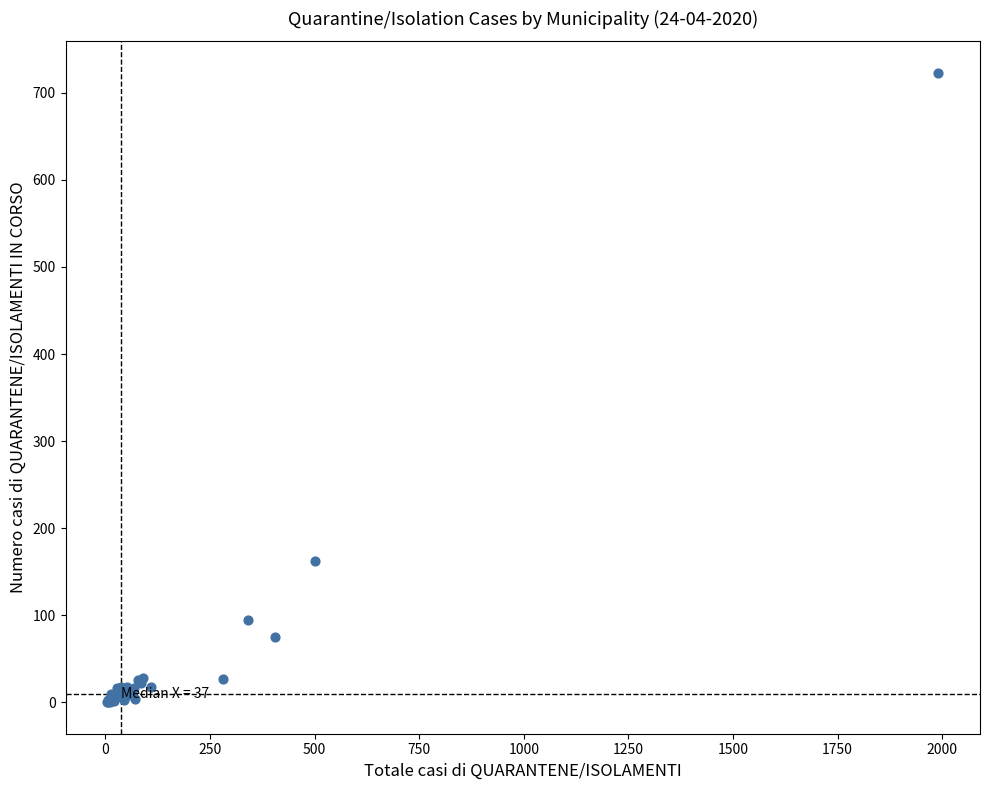

What Y value in the scatter plot is closest to 361?

162